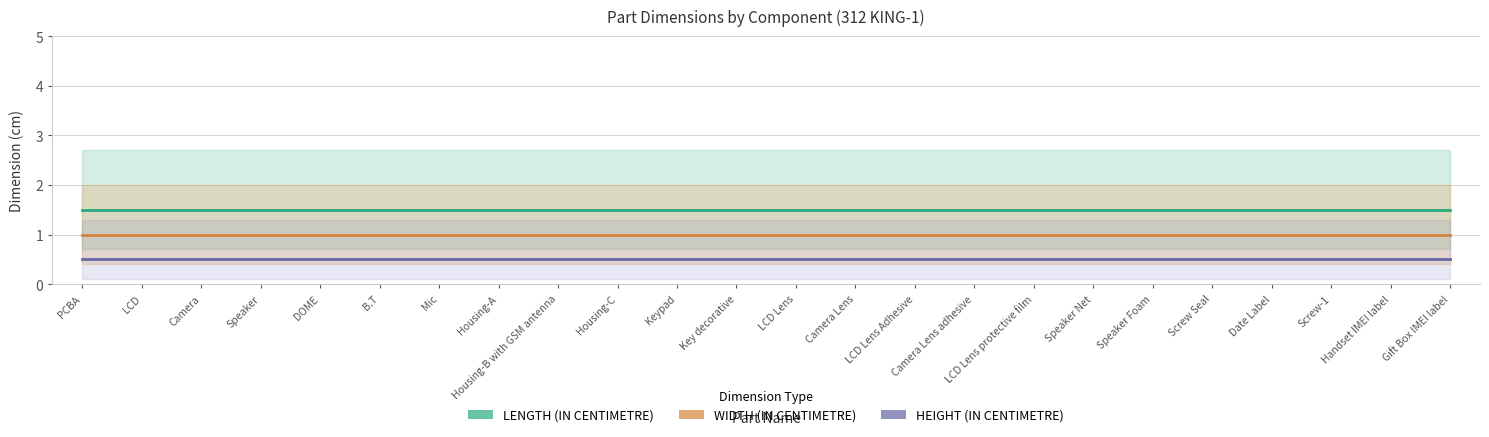

Which category has the lowest value across all series?

PCBA